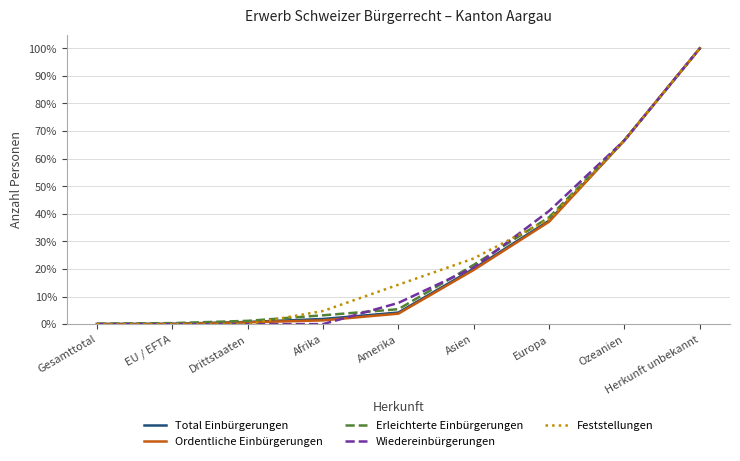

True or false: Wiedereinbürgerungen has a value of -62.2 at Drittstaaten.

False